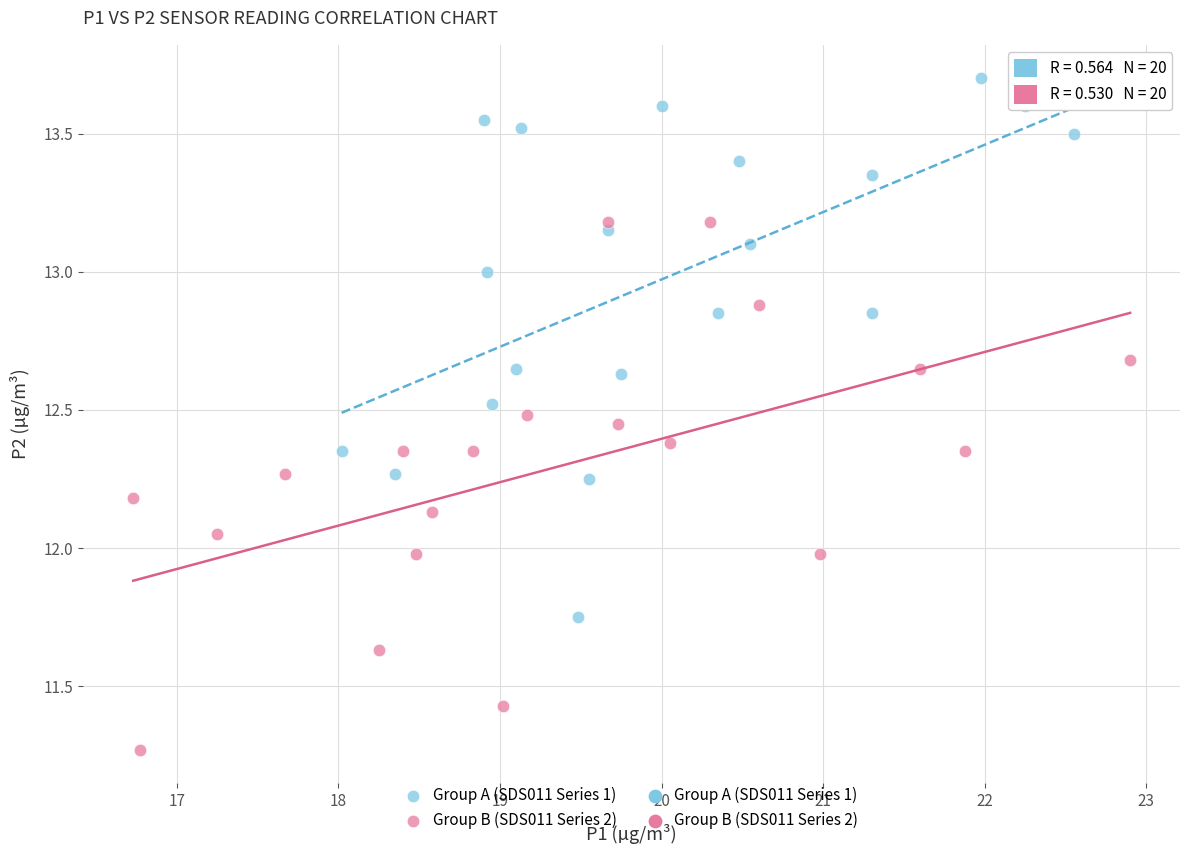

Which series reaches the minimum Y coordinate?

Group B (SDS011 Series 2)